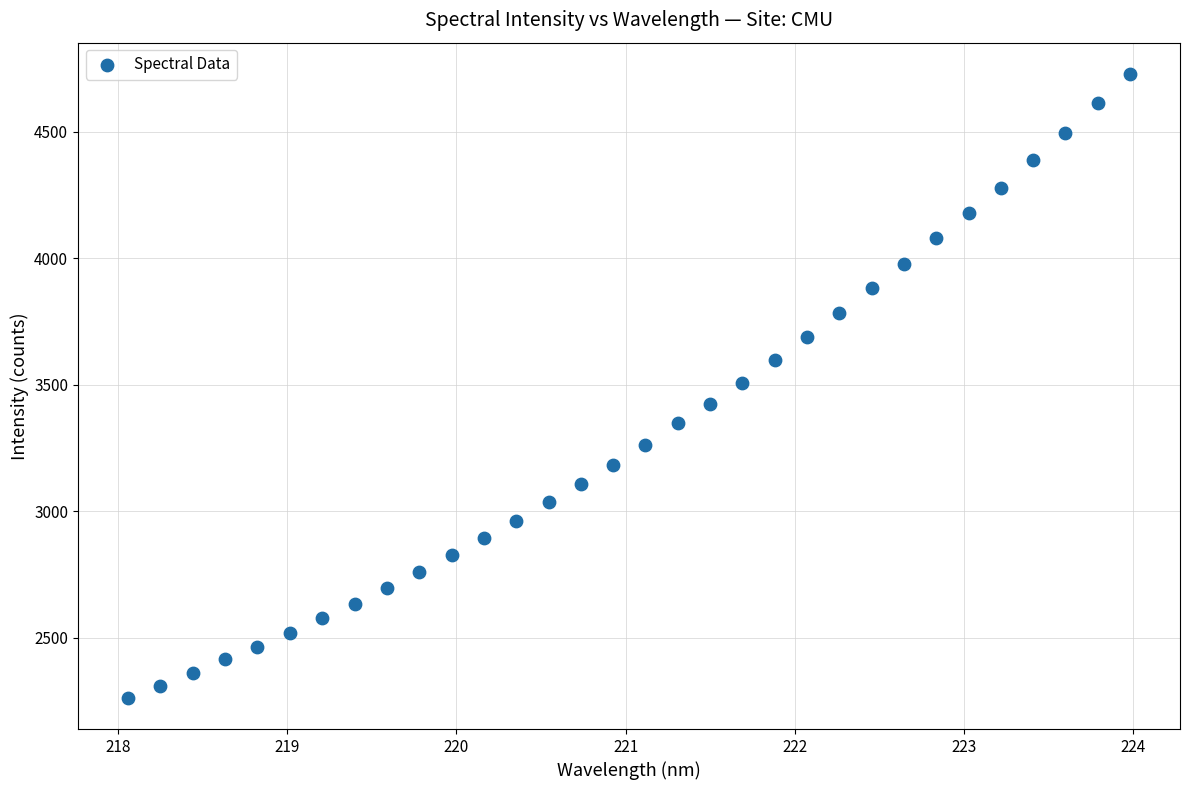

What is the range of X values (max minus min)?

5.9